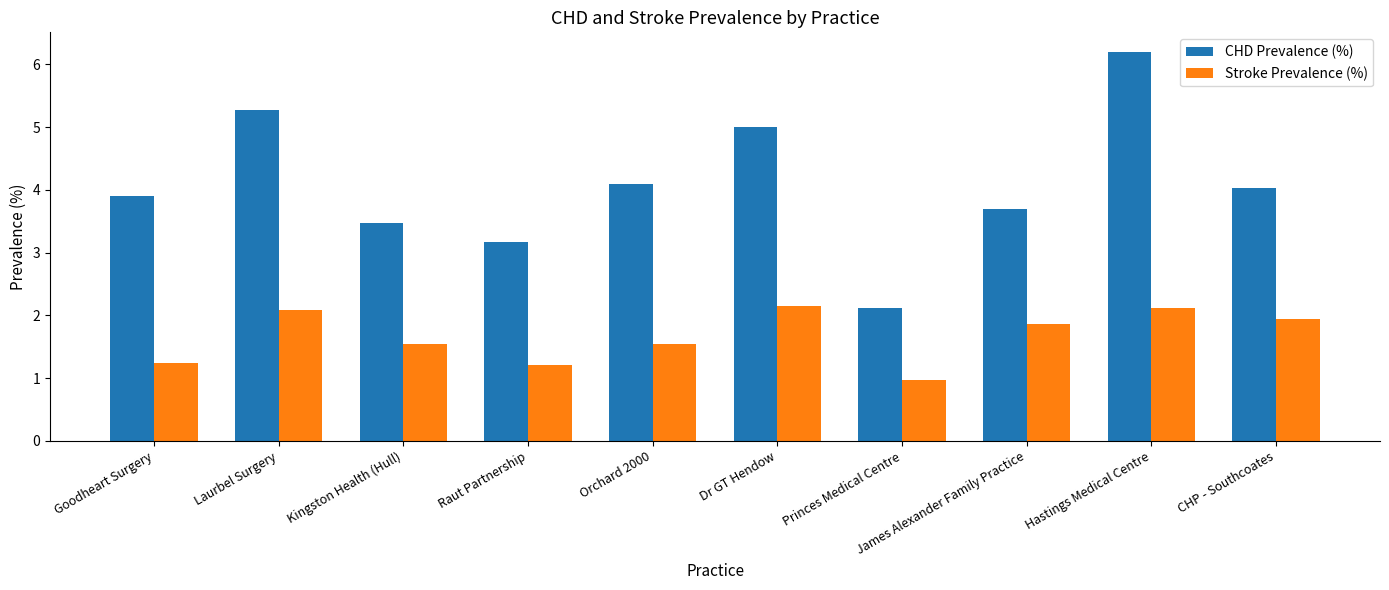

What is the sum of all CHD Prevalence (%) values?

41.0